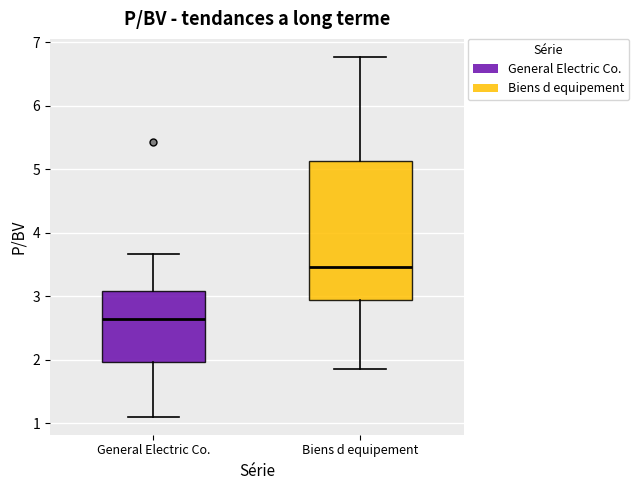

Which box's median line is the highest?

Biens d equipement